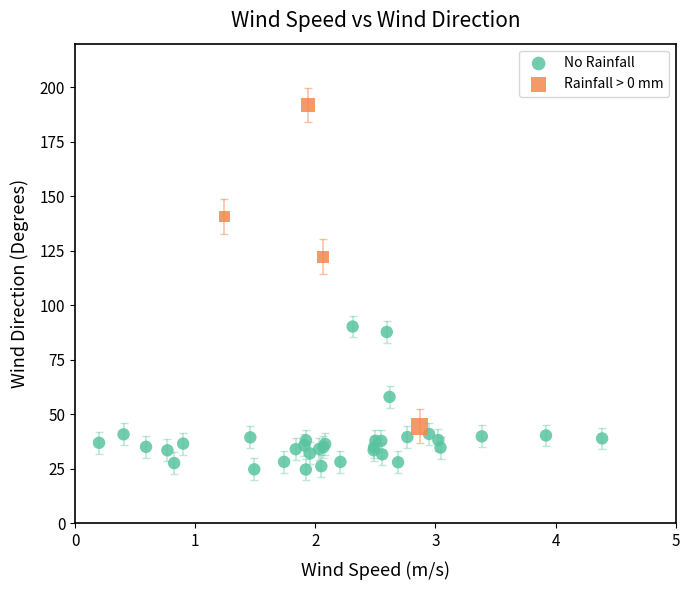

Which series contains the highest Y value?

Rainfall > 0 mm